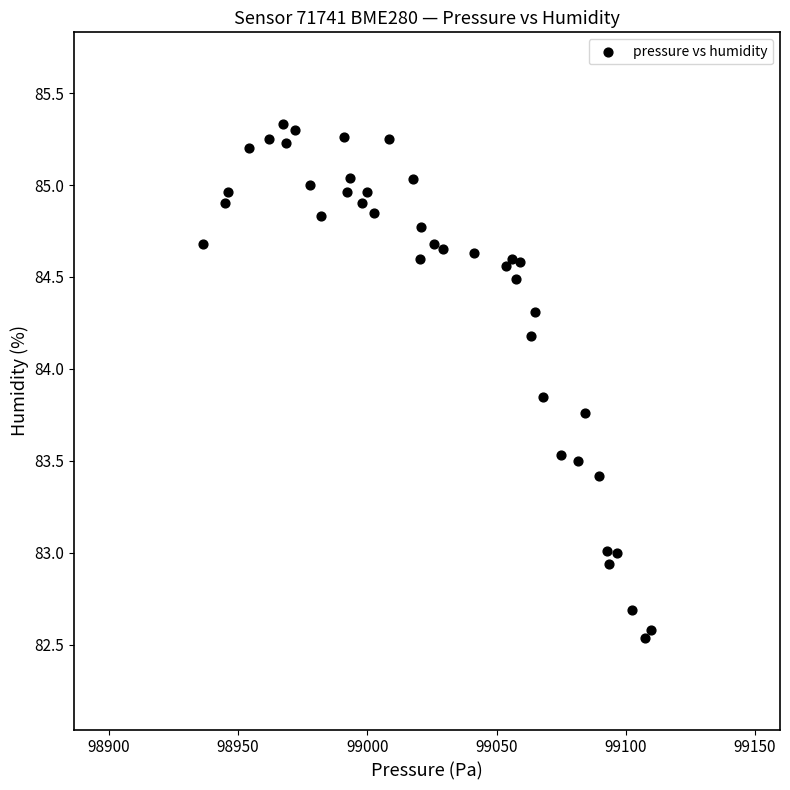

What is the range of Y values (max minus min)?

2.8